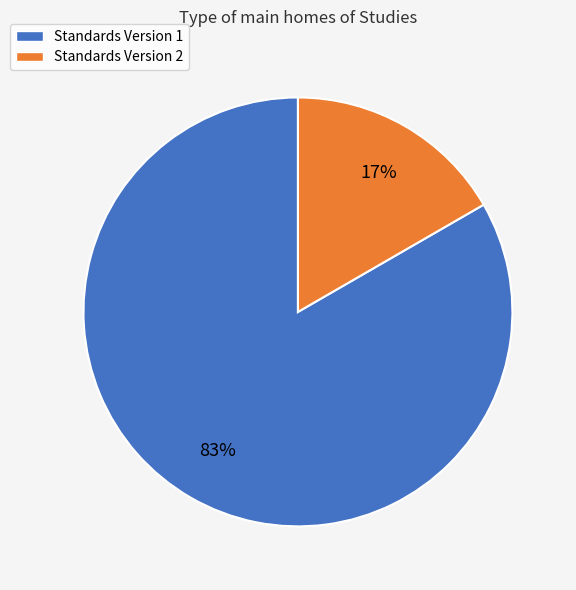

To the nearest percent, what portion does Standards Version 2 represent?

17%